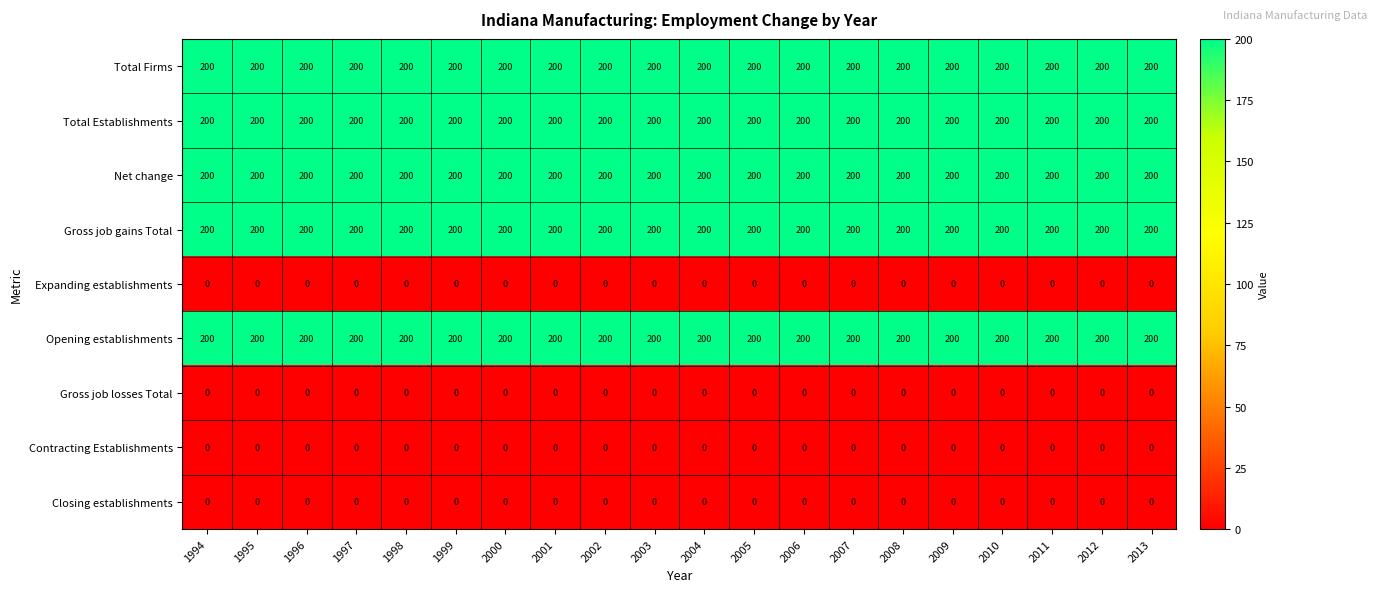

Is it true that Closing establishments equals 0 at 2010?

True